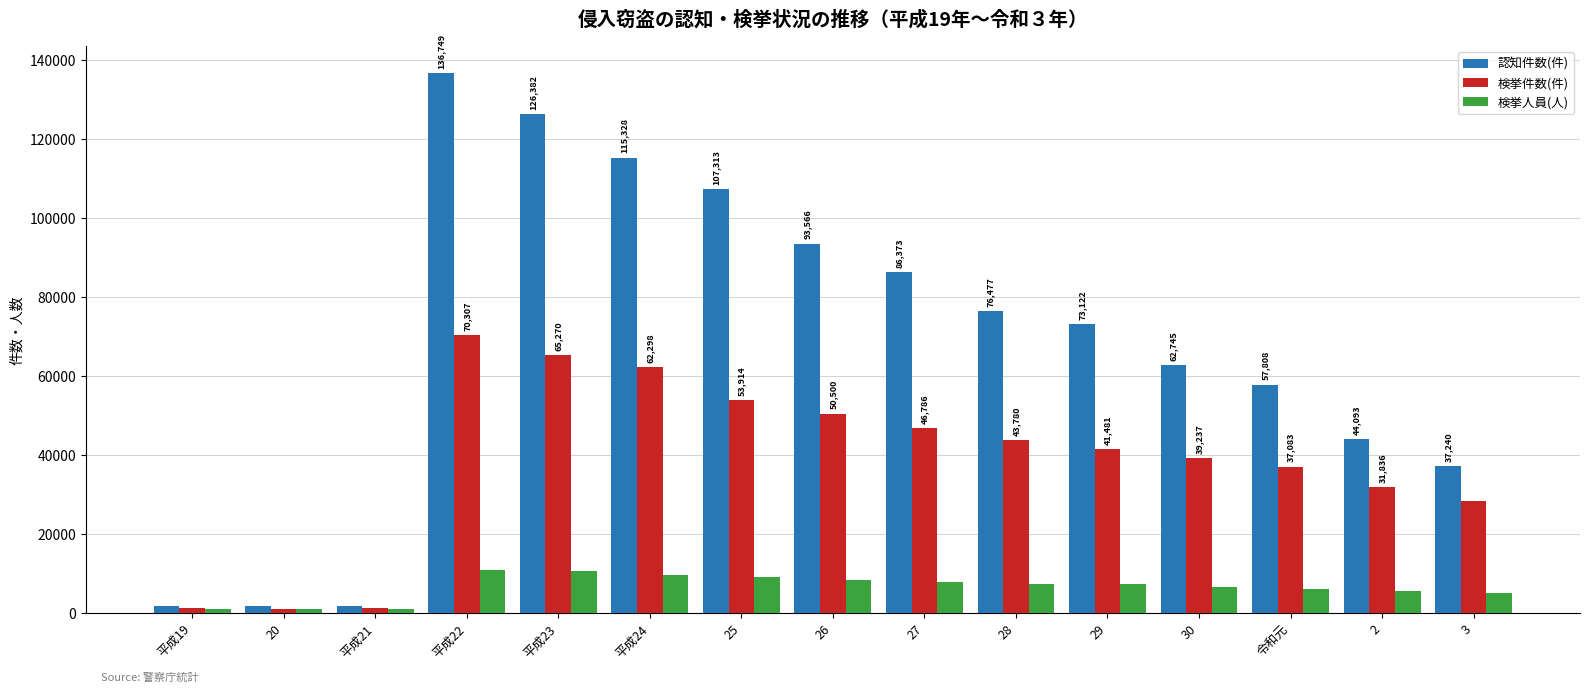

Is it true that 認知件数(件) equals 1649 at 20?

True